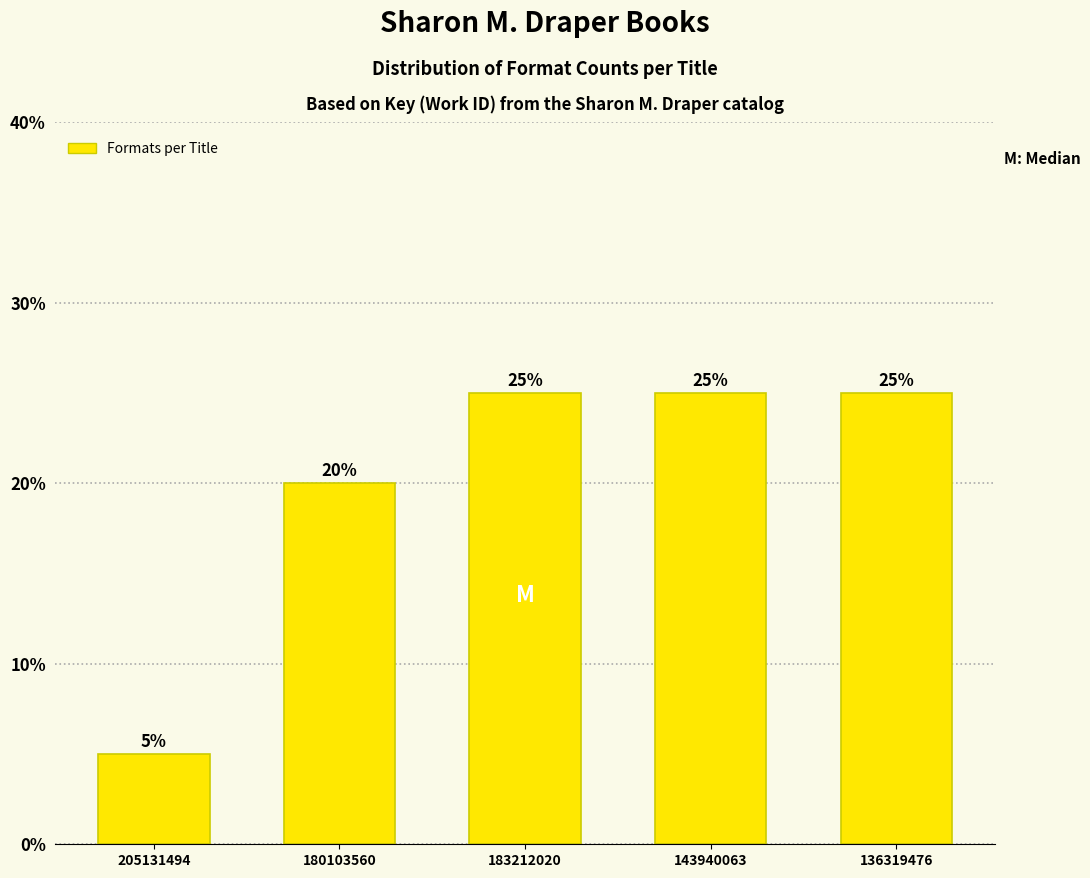

Reading right to left, extract all data points from this chart.

25	25	25	20	5